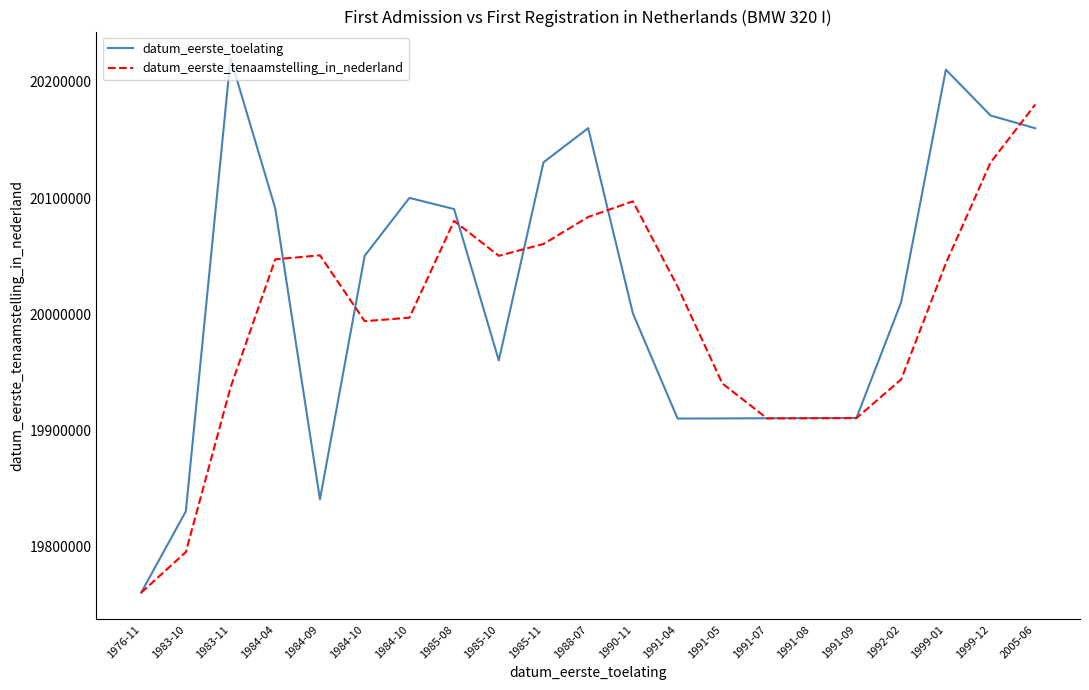

What are all the series names shown in the legend?

datum_eerste_toelating, datum_eerste_tenaamstelling_in_nederland